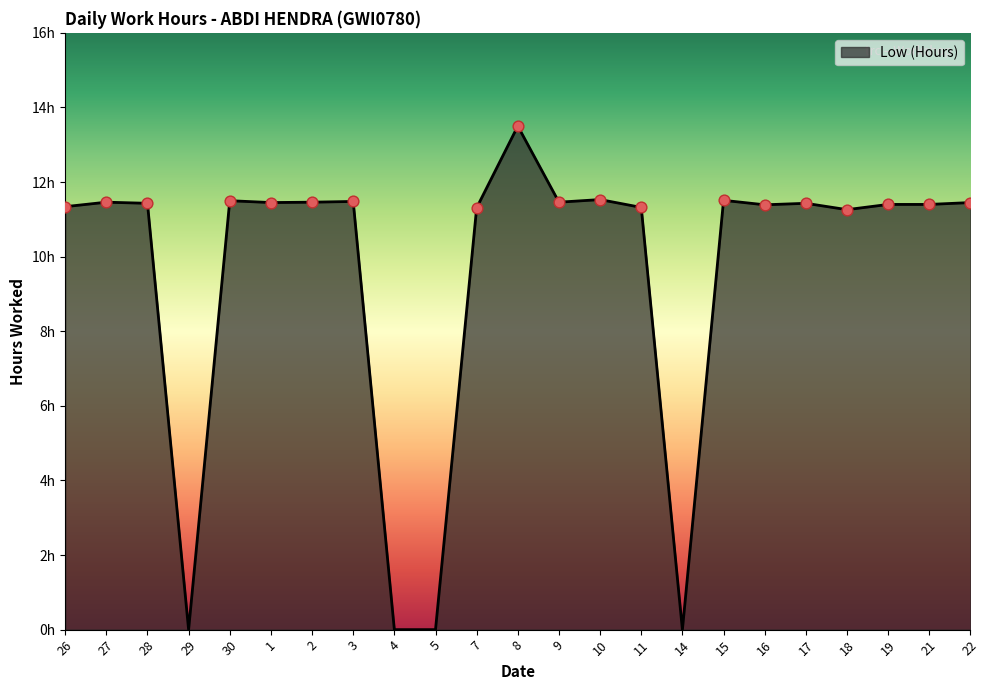

Which has a higher value, 3 or 7?

3